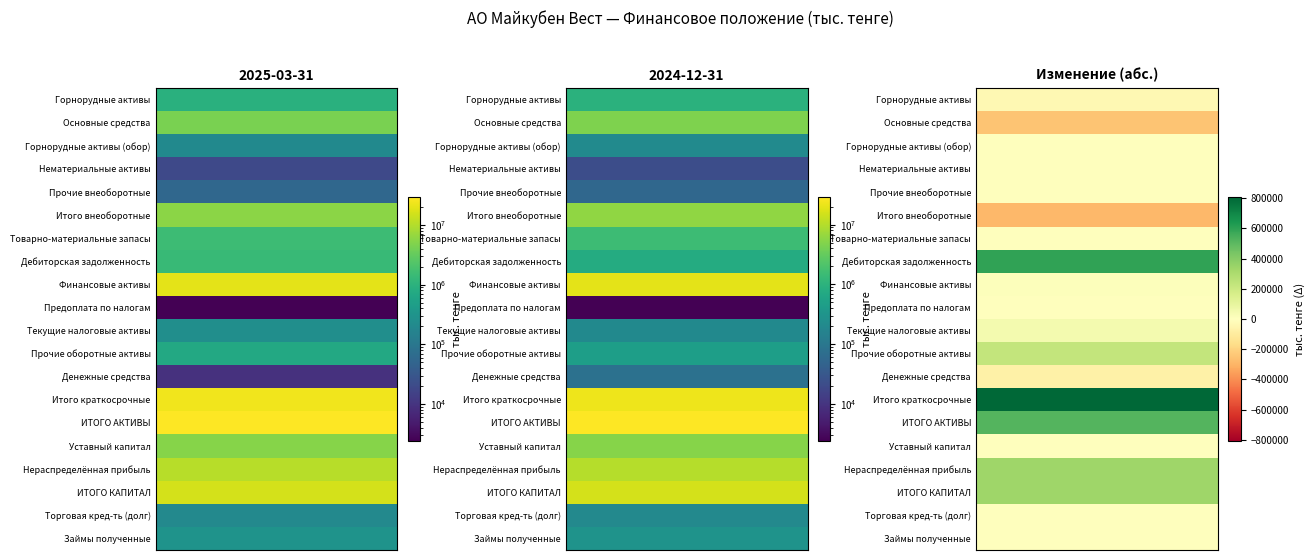

Which series has the largest total across all categories?

ИТОГО АКТИВЫ